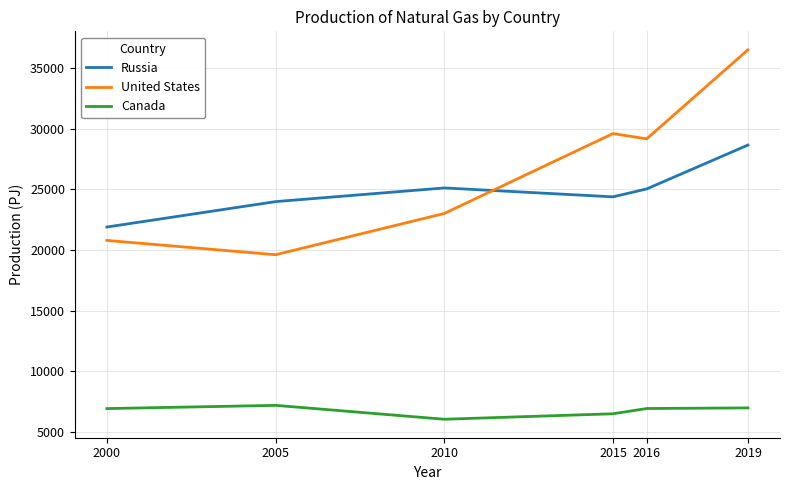

Which series has the largest range (max minus min)?

United States